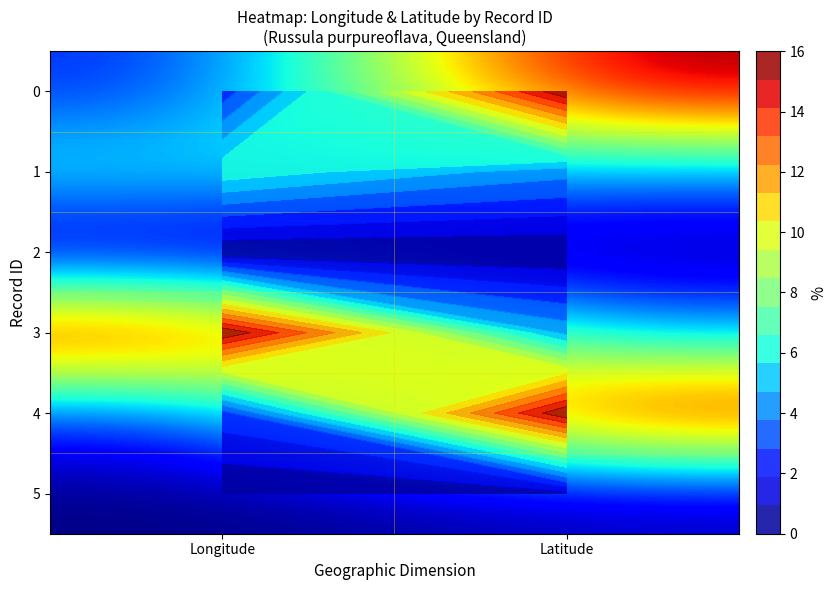

Is the value of 1 at Longitude greater than the value of 2 at Longitude?

Yes